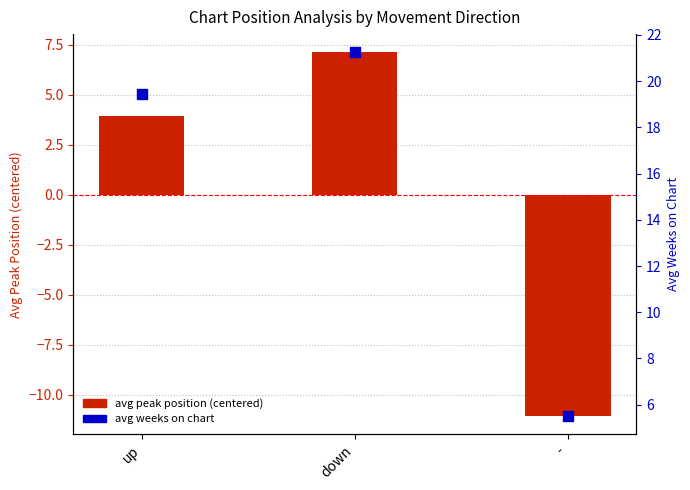

Is the value of avg peak position (centered) at up greater than the value of avg weeks on chart at -?

No